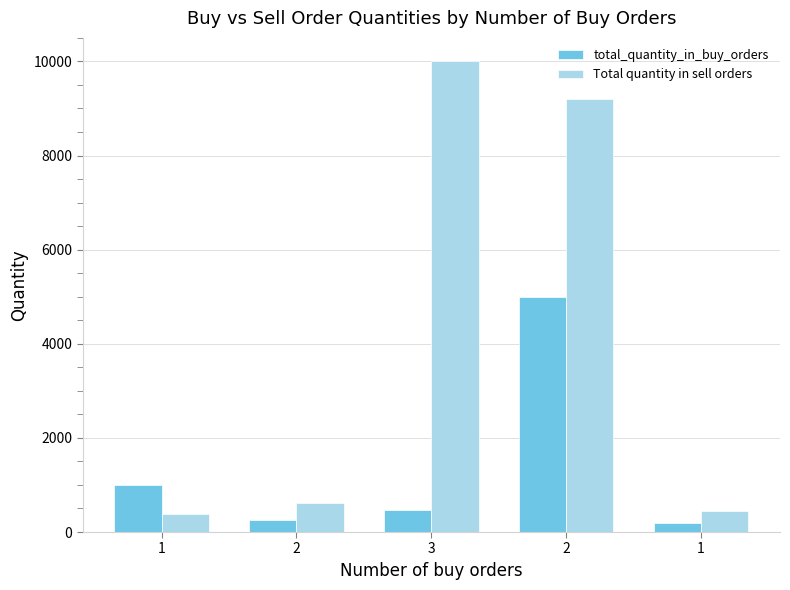

Which series has the largest range (max minus min)?

Total quantity in sell orders